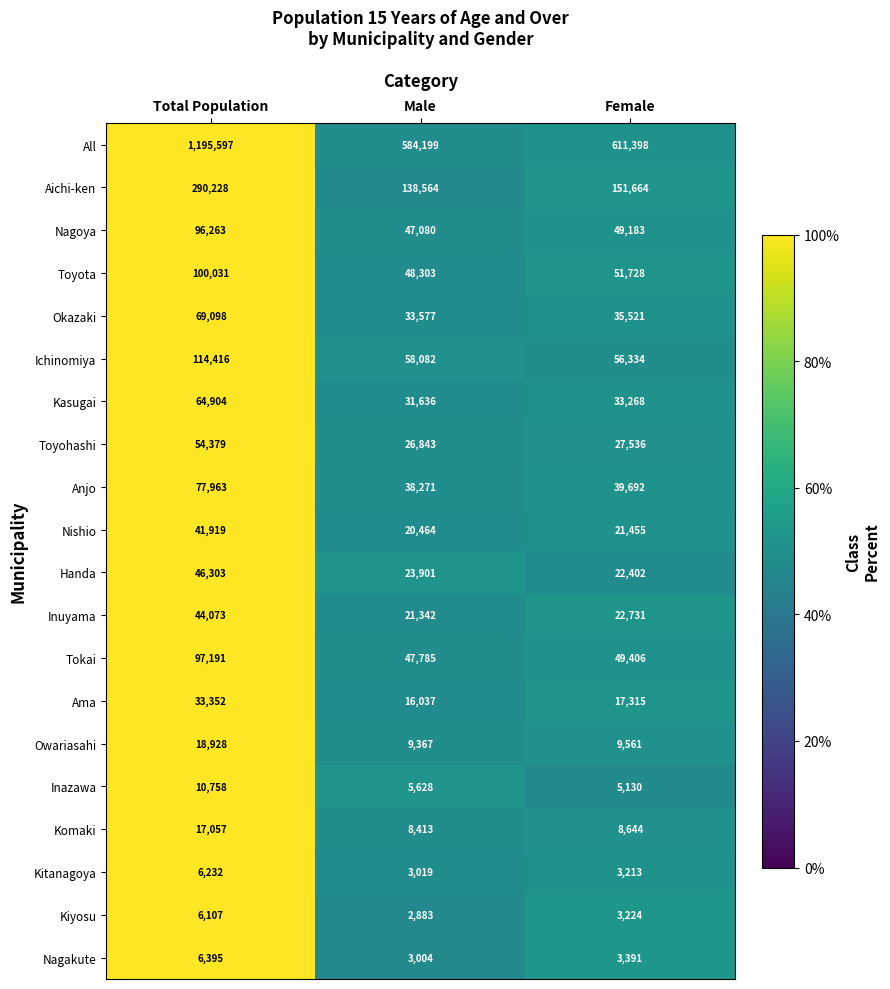

What is the difference between the second highest and minimum values in the Nishio series?

991